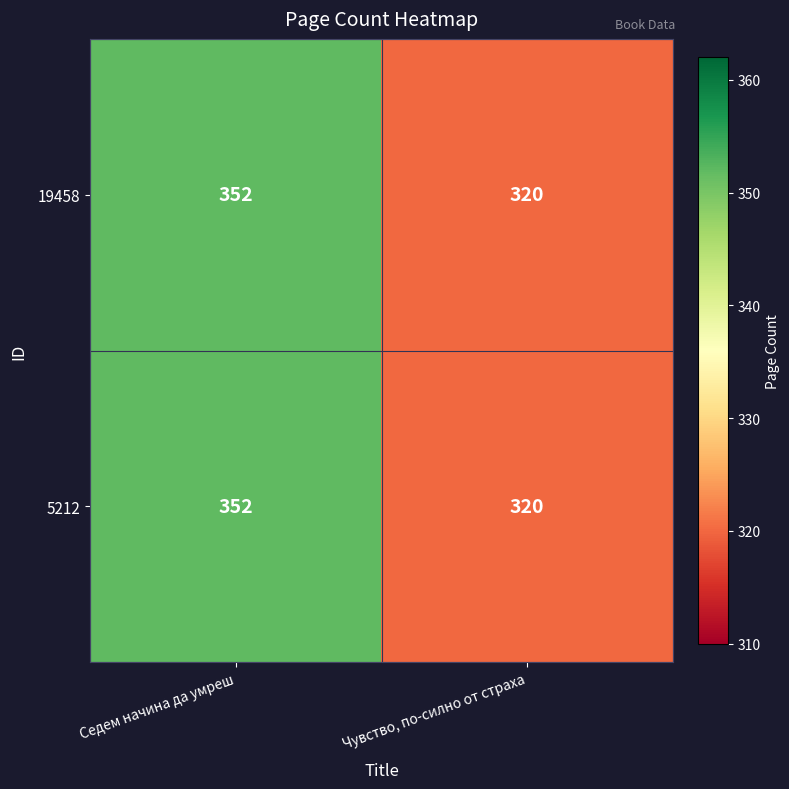

What is the approximate value of 19458 at Седем начина да умреш, to the nearest 5?

350